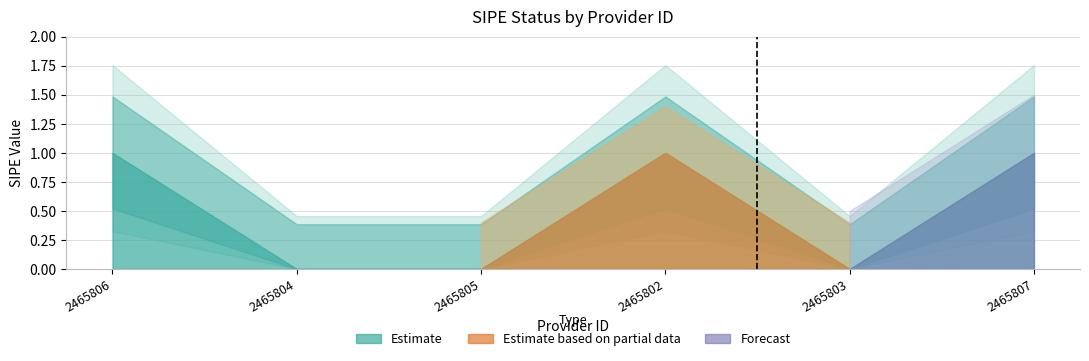

What is the change in value from 2465806 to 2465805?

-1